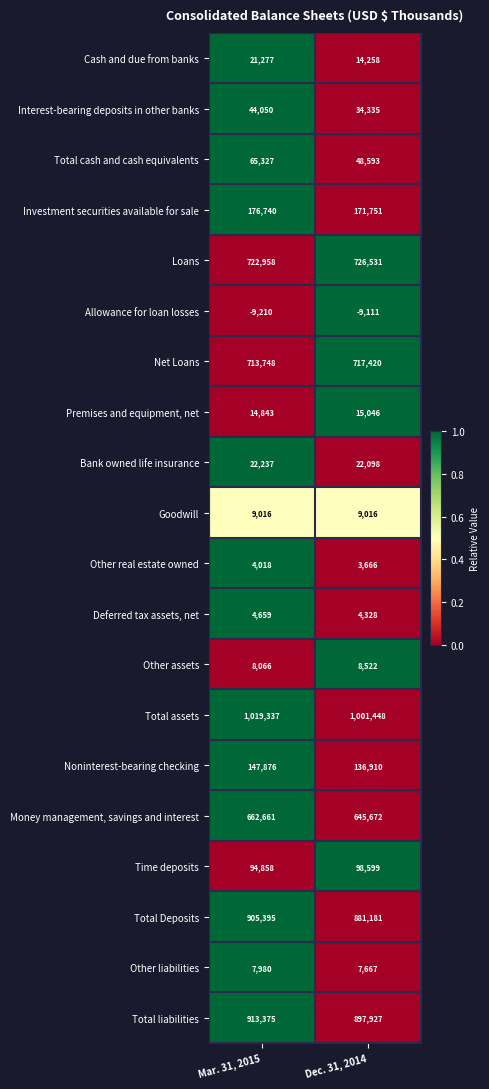

How many categories are shown in the chart?

2